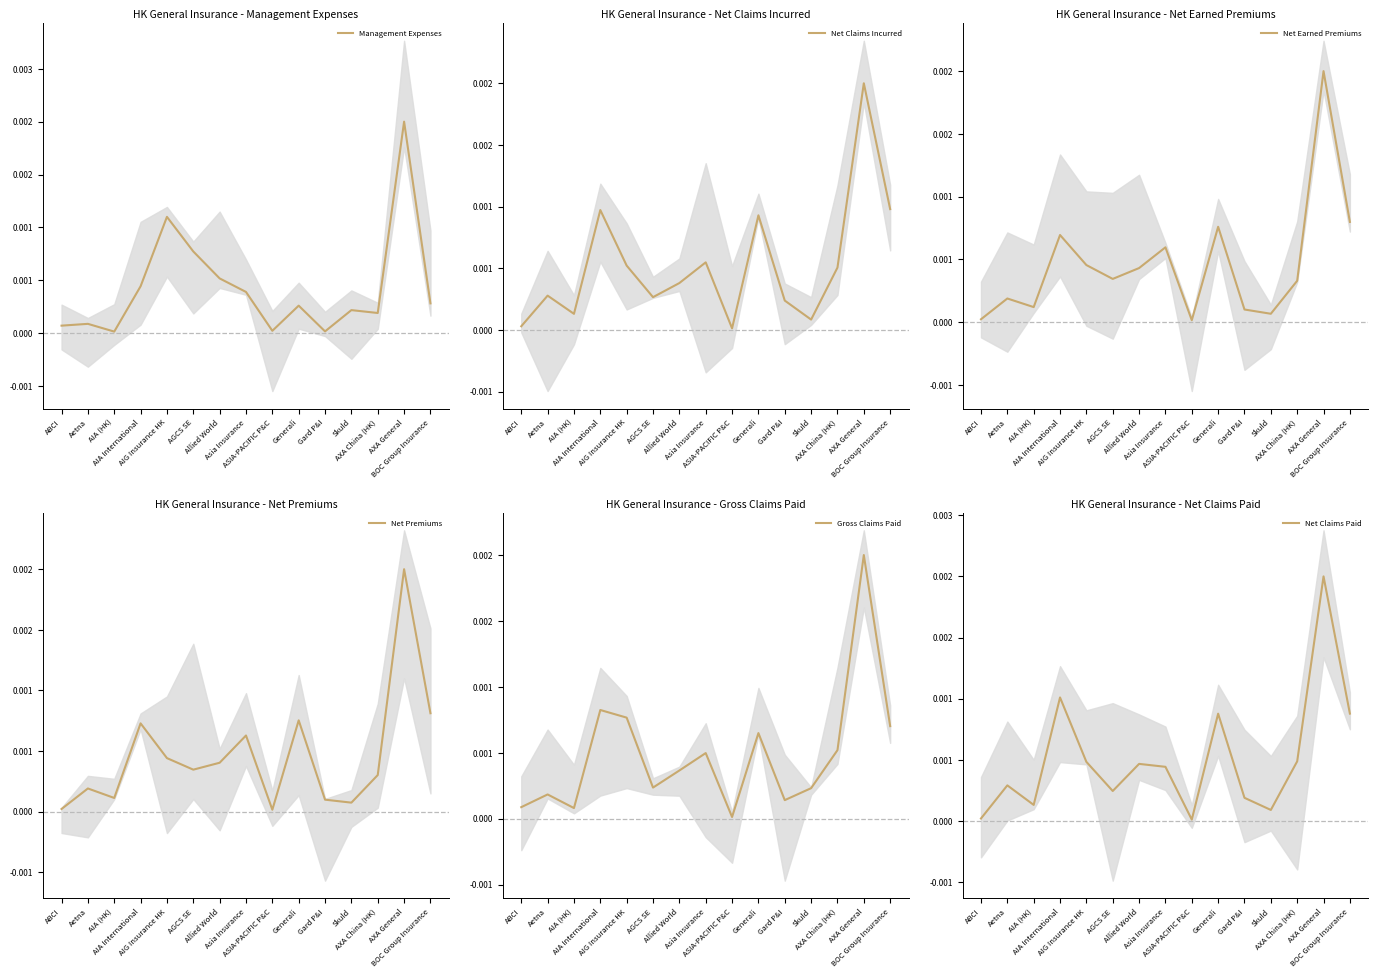

Between ABCI and Aetna, which series saw the biggest shift?

Net Claims Paid